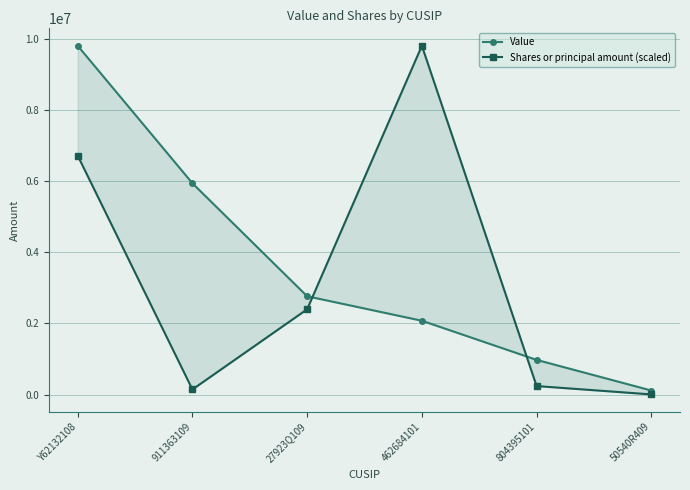

What is the smallest value displayed?

4794.7